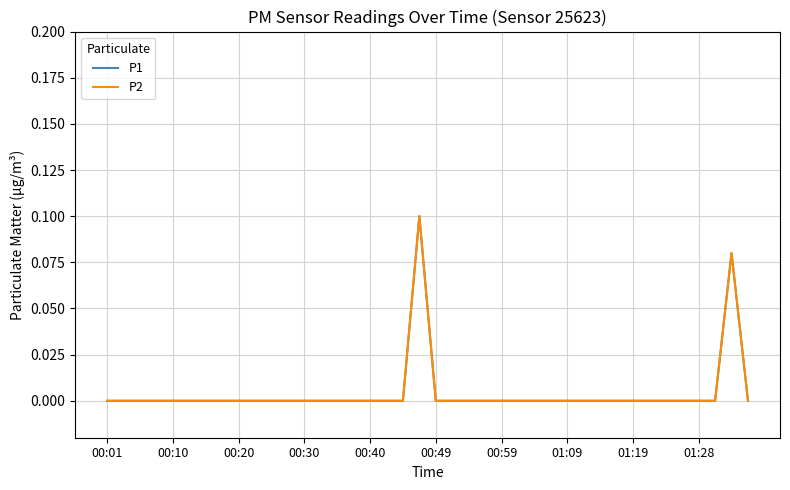

What is the greatest value displayed?

0.1